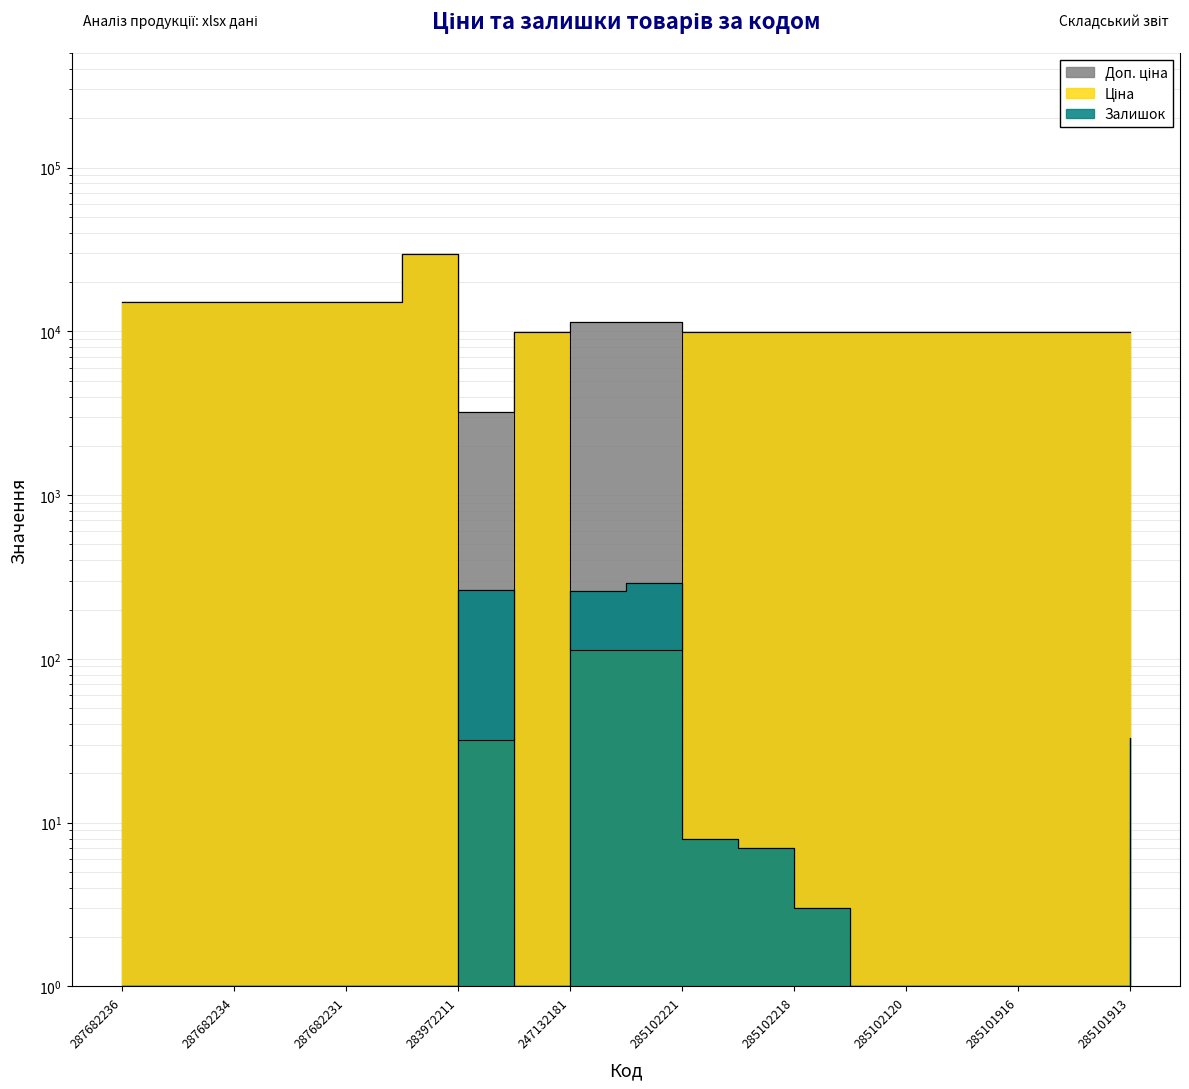

Reading right to left, what are all the values shown in this chart?

Ціна: 9908.5	9908.5	9908.5	9908.5	9908.5	9908.5	9908.5	9908.5	9908.5	113.3	113.3	9908.5	32.0	29548.9	15019.2	15019.2	15019.2	15019.2	15019.2
Доп. ціна: 9908.5	9908.5	9908.5	9908.5	9908.5	9908.5	9908.5	9908.5	9908.5	11334.0	11334.0	9908.5	3205.0	29548.9	15019.2	15019.2	15019.2	15019.2	15019.2
Залишок: 33.0	1.0	1.0	1.0	1.0	1.0	3.0	7.0	8.0	290.0	260.0	1.0	264.0	1.0	1.0	1.0	1.0	1.0	1.0